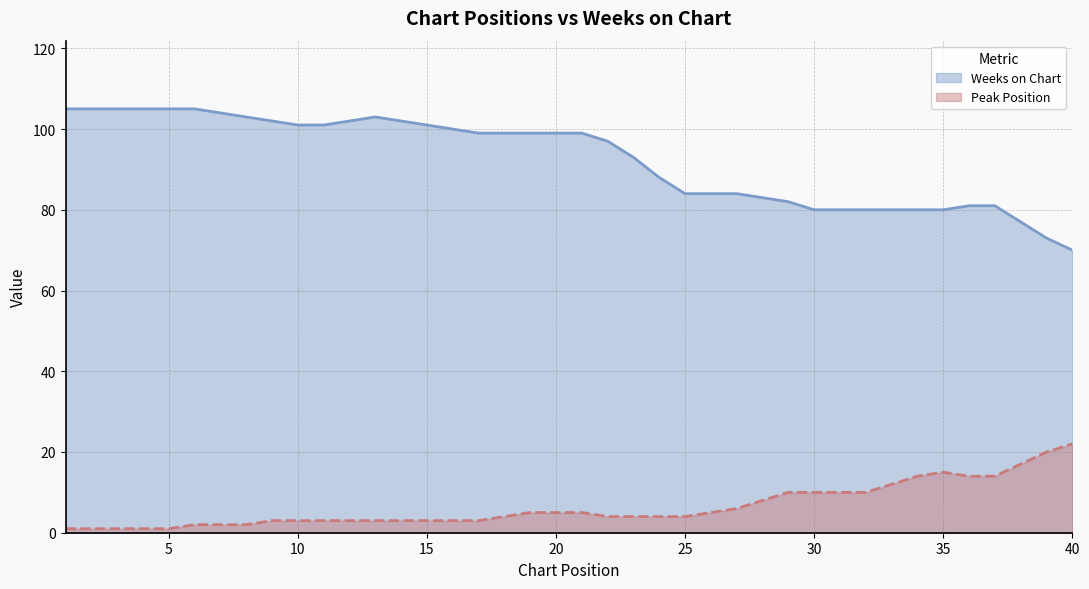

Rank the series by their maximum value, from highest to lowest.

Weeks on Chart, Peak Position